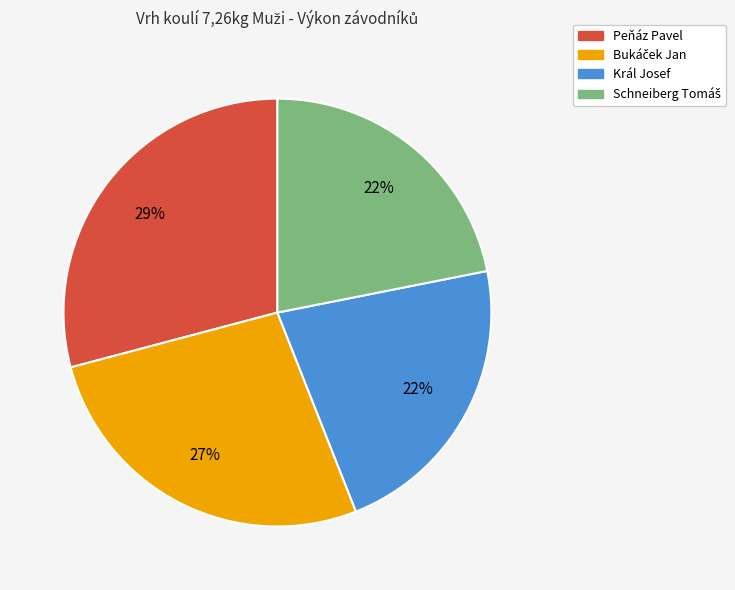

What percentage is the Král Josef slice, to the nearest percent?

22%